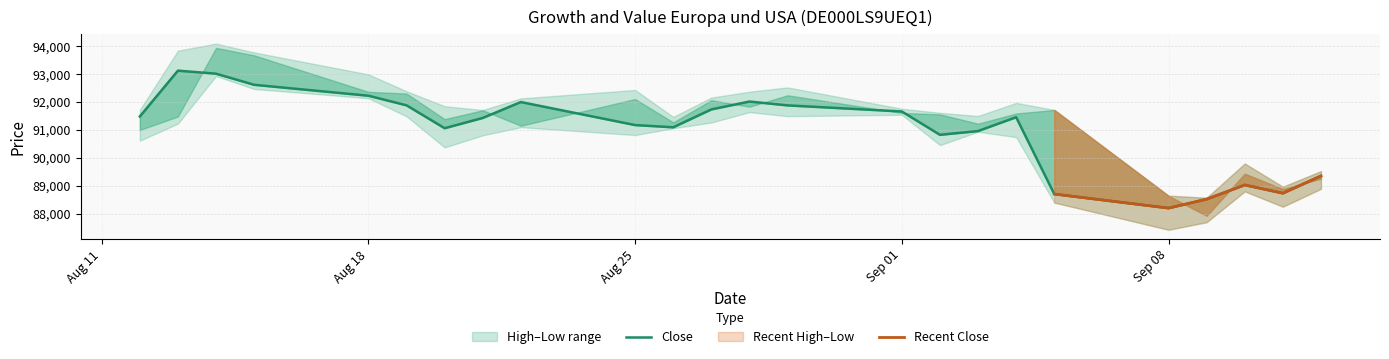

At which label does High first exceed 91851?

13.08.2025